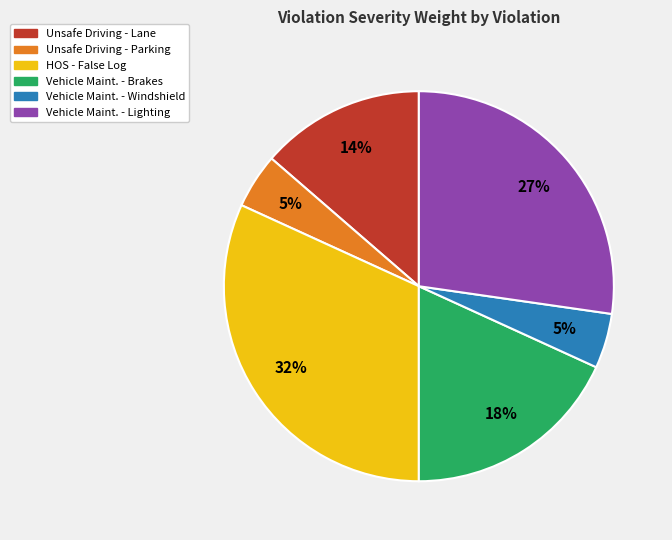

To the nearest percent, what is the average slice percentage?

17%